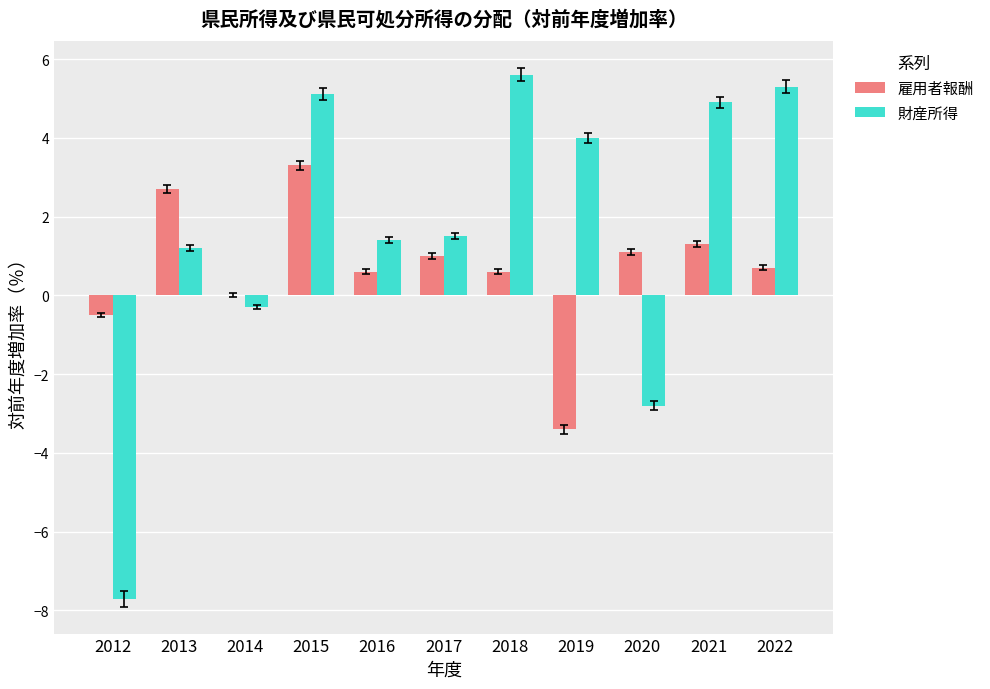

The 財産所得 series shows -3.9 at 2012. True or false?

False